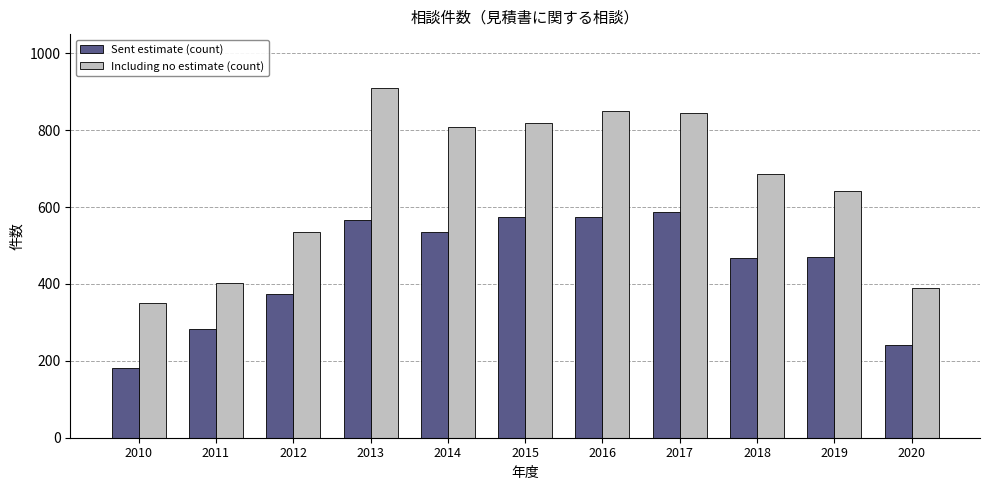

Between 2016 and 2020, which series saw the biggest shift?

Including no estimate (count)